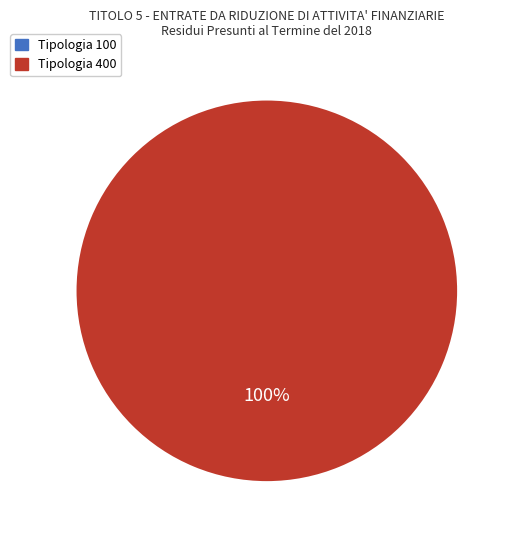

How many slices are in this pie chart?

2